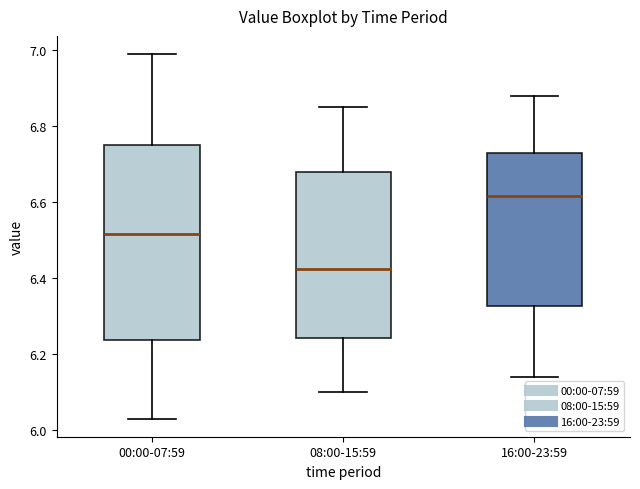

Comparing the boxes themselves (not the whiskers), which one is the tallest?

00:00-07:59